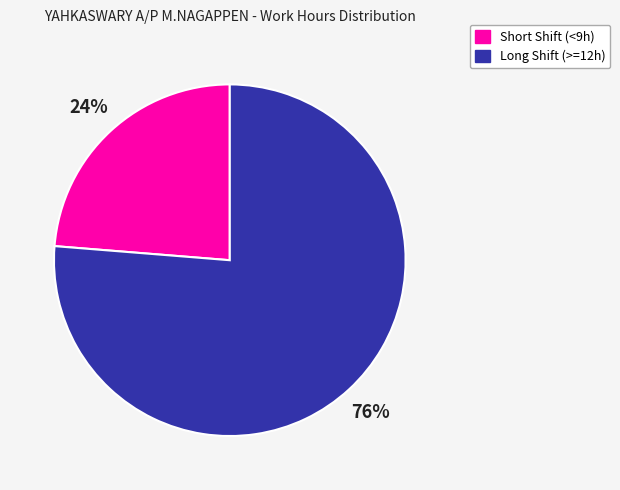

To the nearest percent, what is the average slice percentage?

50%